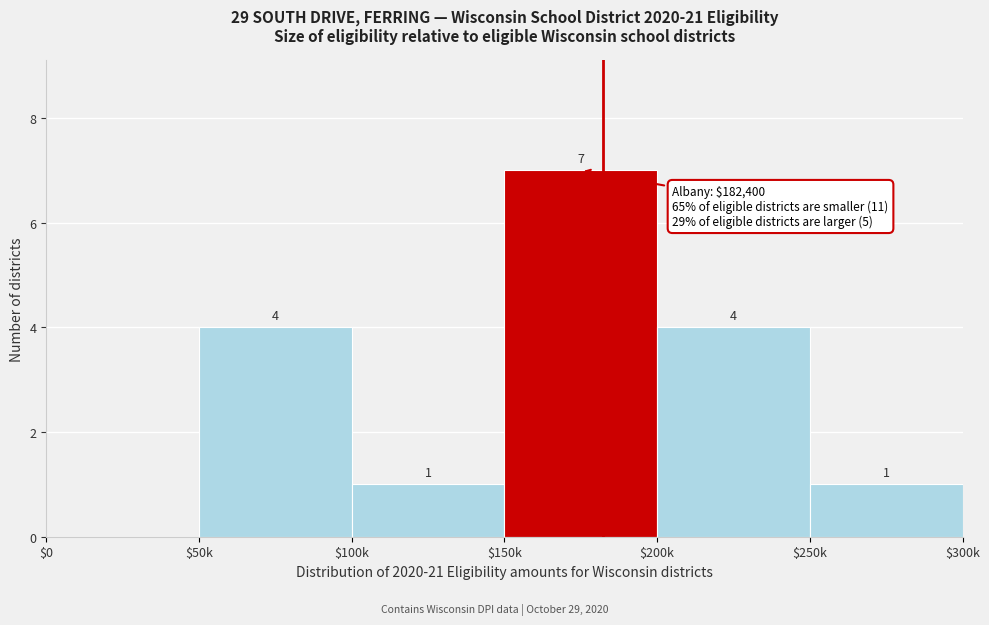

What is the approximate value at $150k?

7